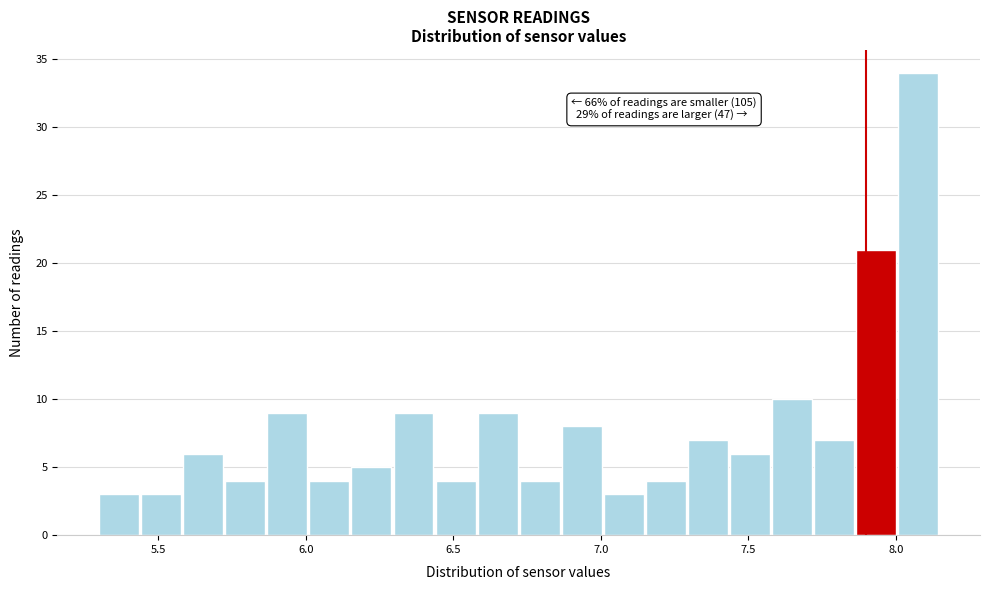

Read against the x-axis, roughly where is the centre of the tallest bar?

8.10